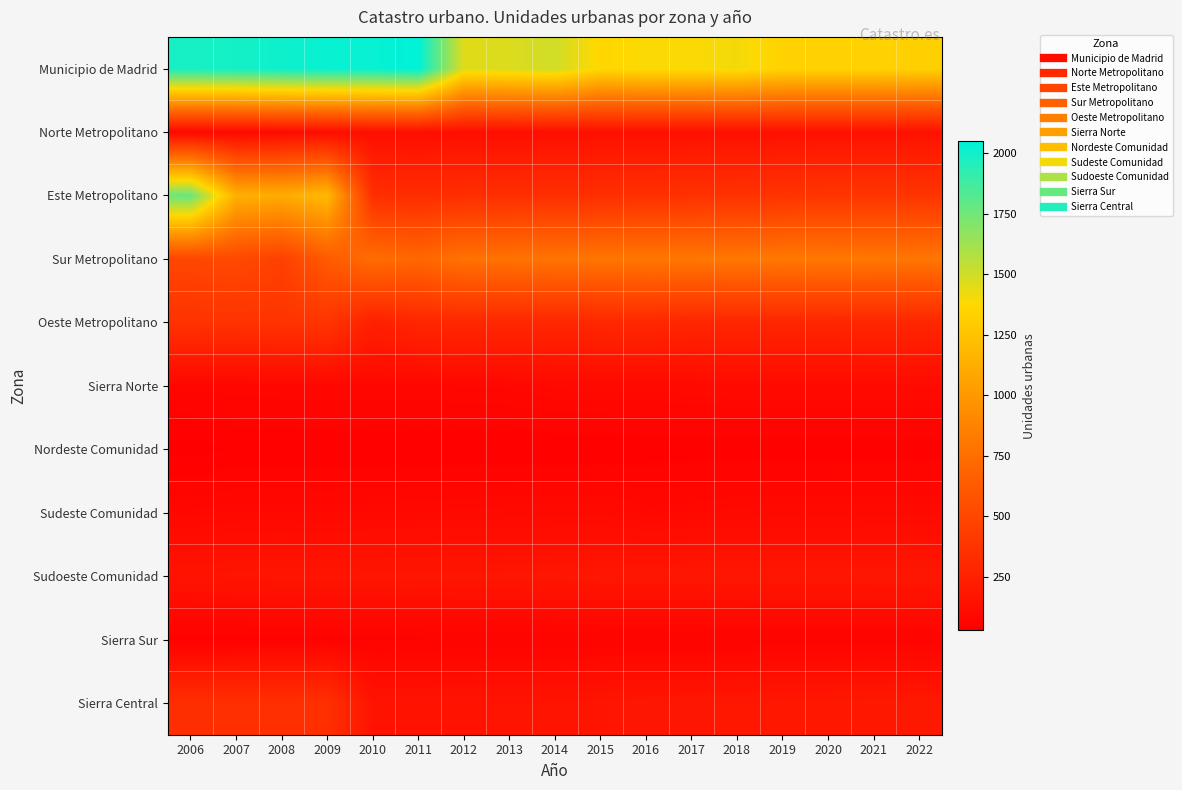

What is the spread (max minus min) of values at 2011?

2009